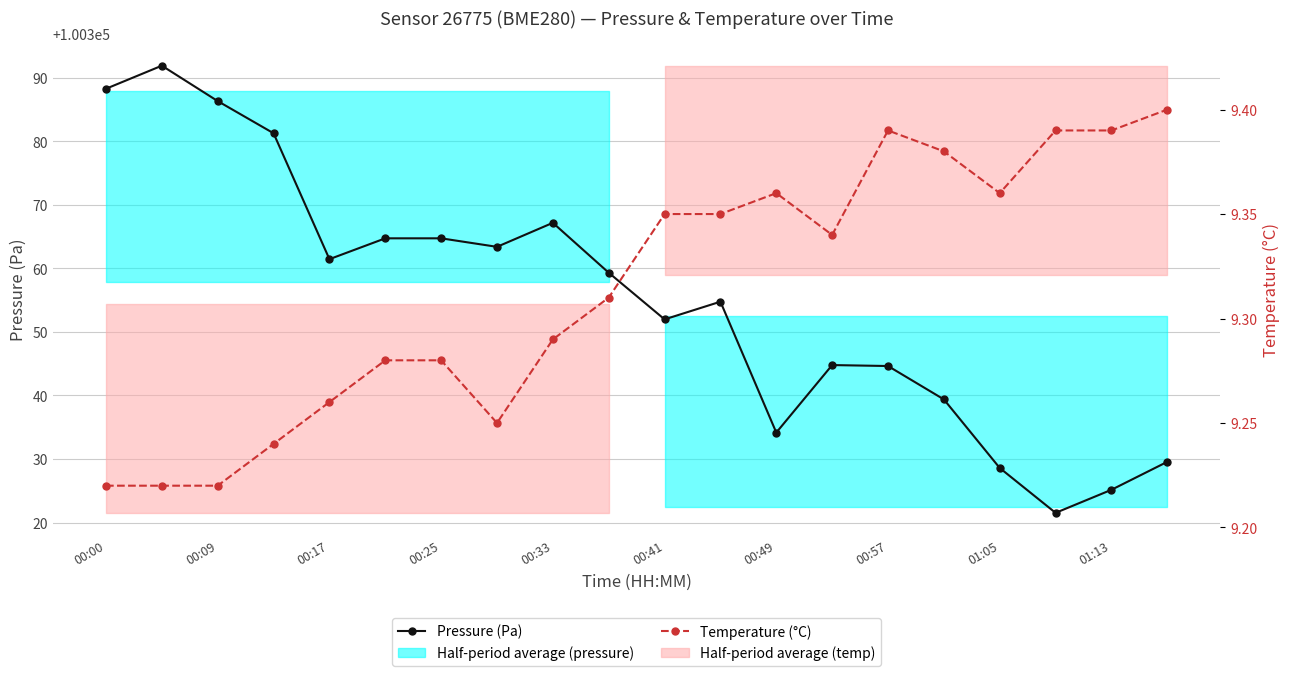

How many lines are shown in the chart?

2